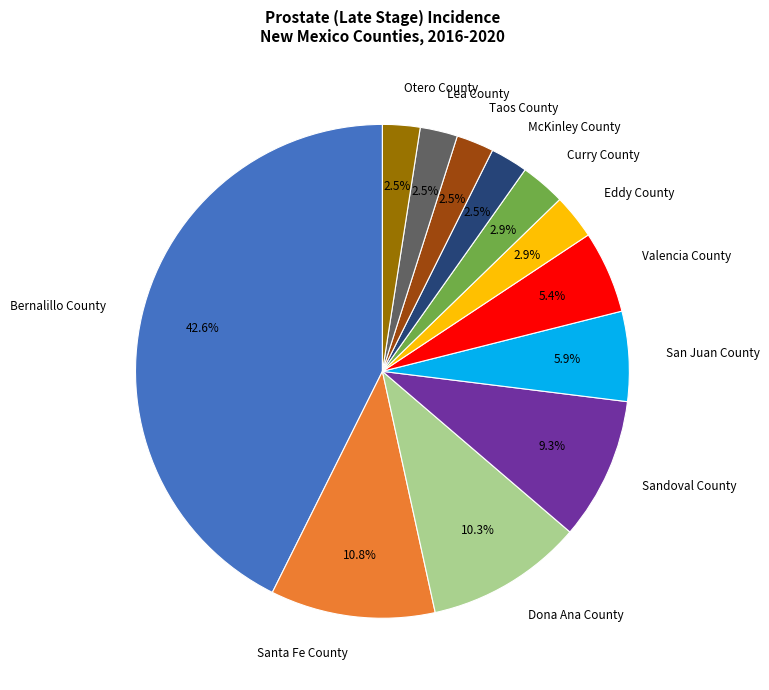

Is Otero County the majority of the pie?

No